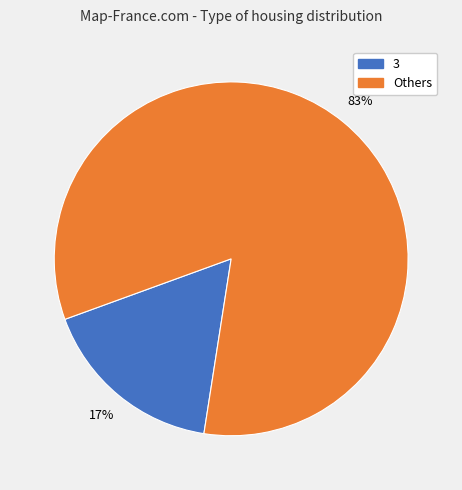

Combined, do 3 and Others account for over 50%?

Yes